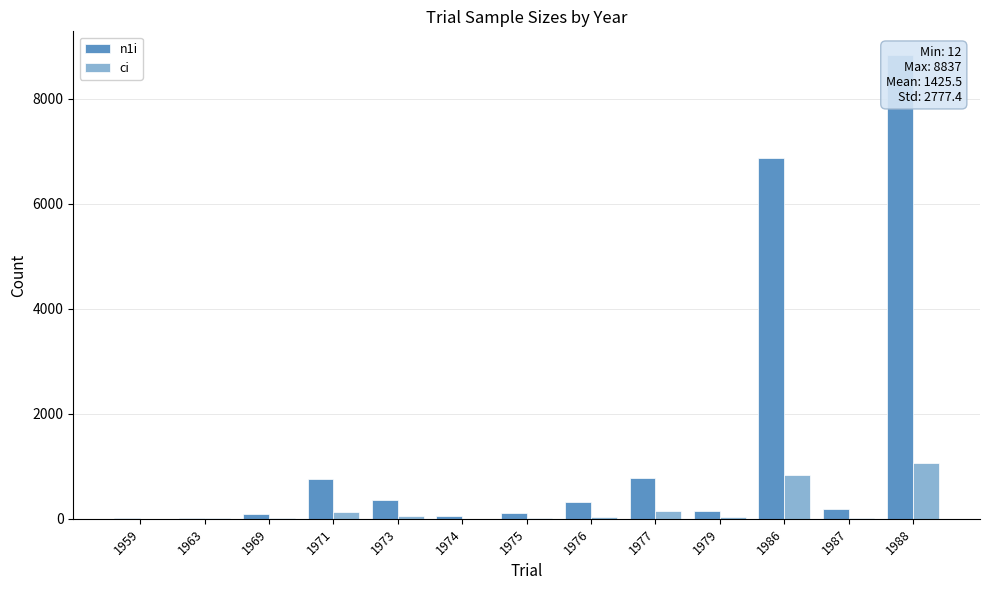

Which category has the lowest value across all series?

1974